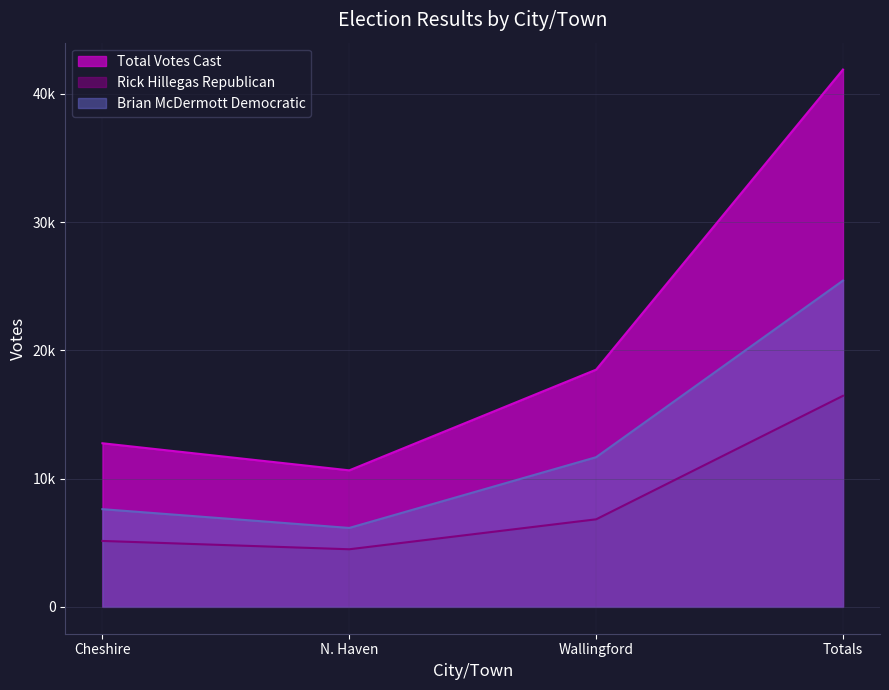

What are all the series names shown in the legend?

Total Votes Cast, Rick Hillegas Republican, Brian McDermott Democratic